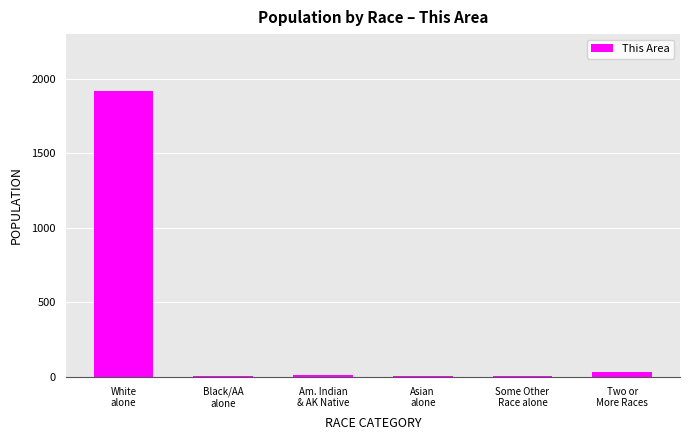

Which category has the highest value across all series?

White
alone